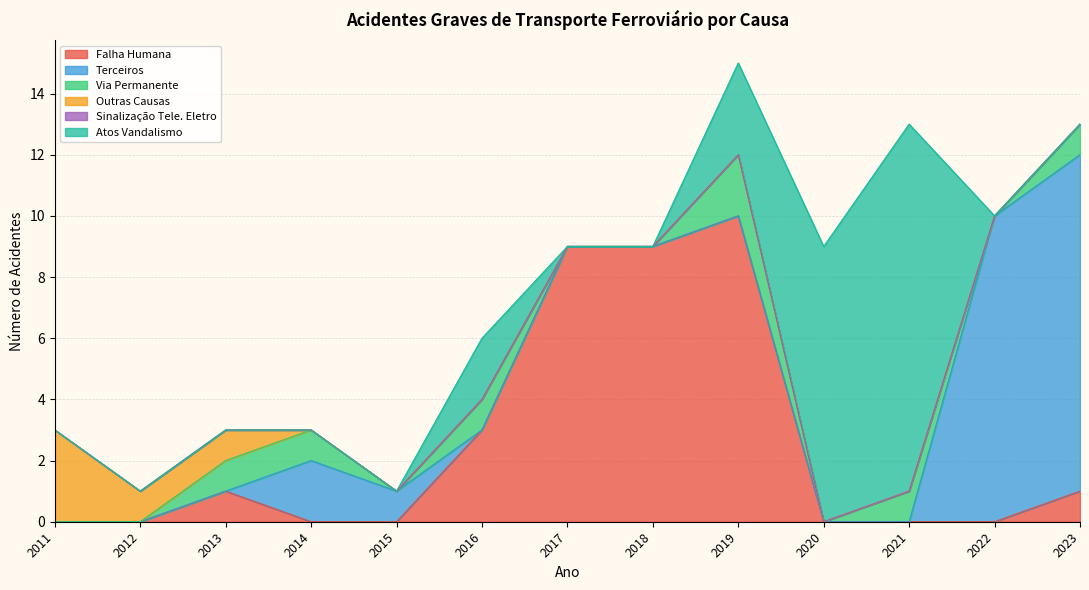

Count the number of categories in the chart.

13